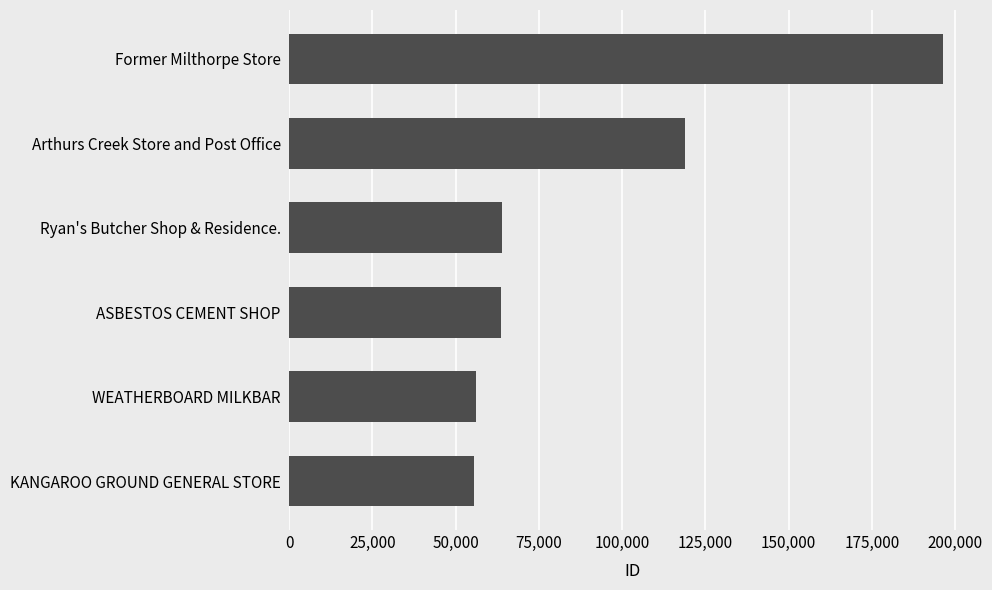

How many data points are less than 64022?

3